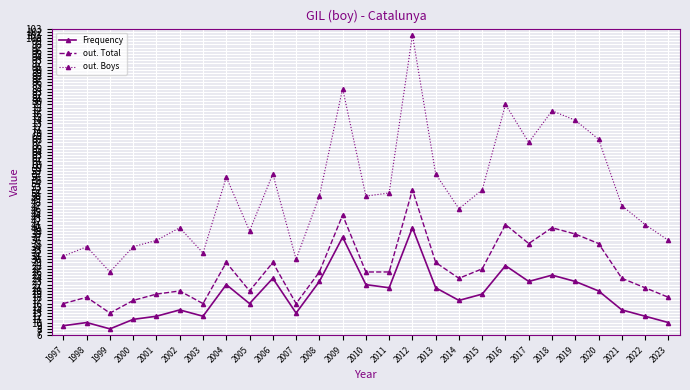

How many values in the out. Boys series are below 50?

13